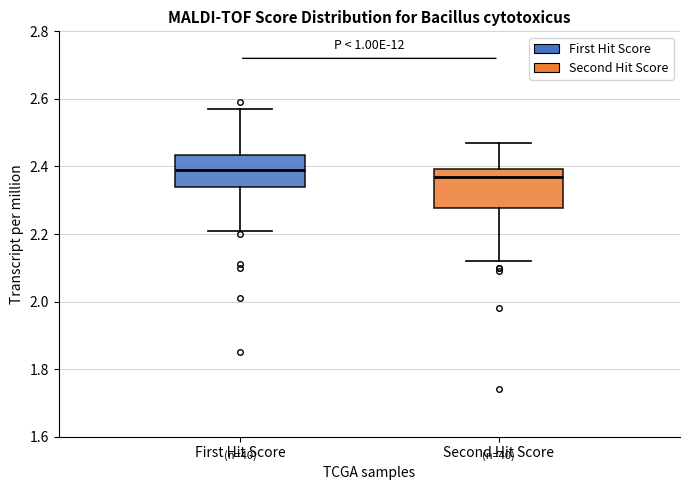

Reading left to right, read every box against the y-axis: the position of its median line, the range the box covers, and the ends of its whiskers. The values are not printed on the chart, so give them approximately, as read against the axis.

First Hit Score: median 2.40, box 2.34 to 2.44, whiskers 2.22 to 2.58
Second Hit Score: median 2.38, box 2.28 to 2.40, whiskers 2.12 to 2.48